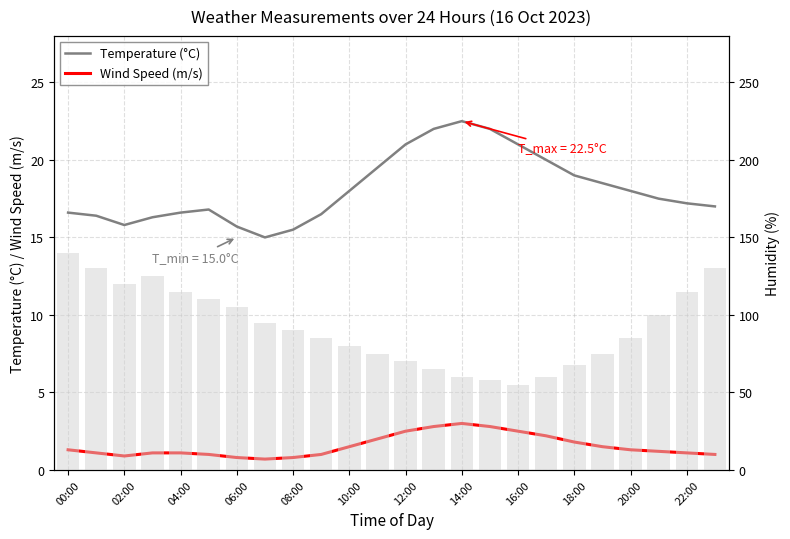

Which series has the largest total across all categories?

Sample count